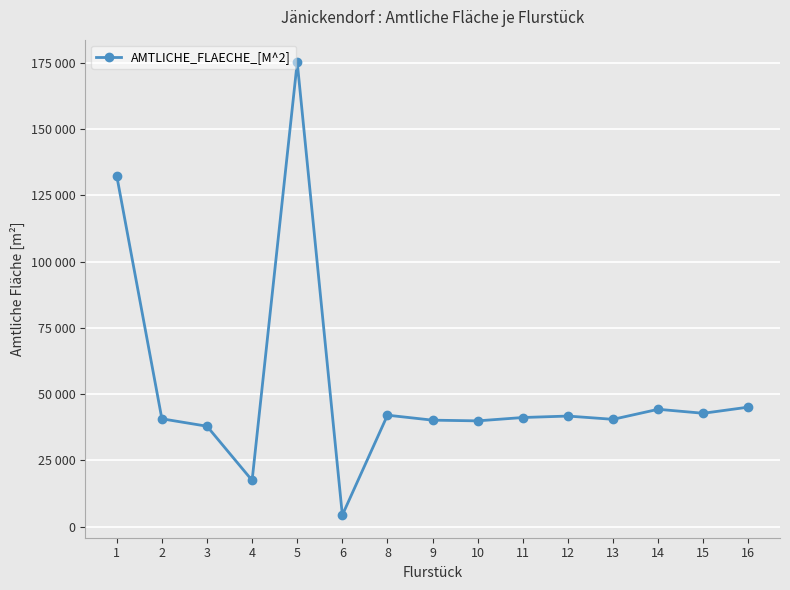

True or false: there are more than 1 points higher than both neighbors.

True